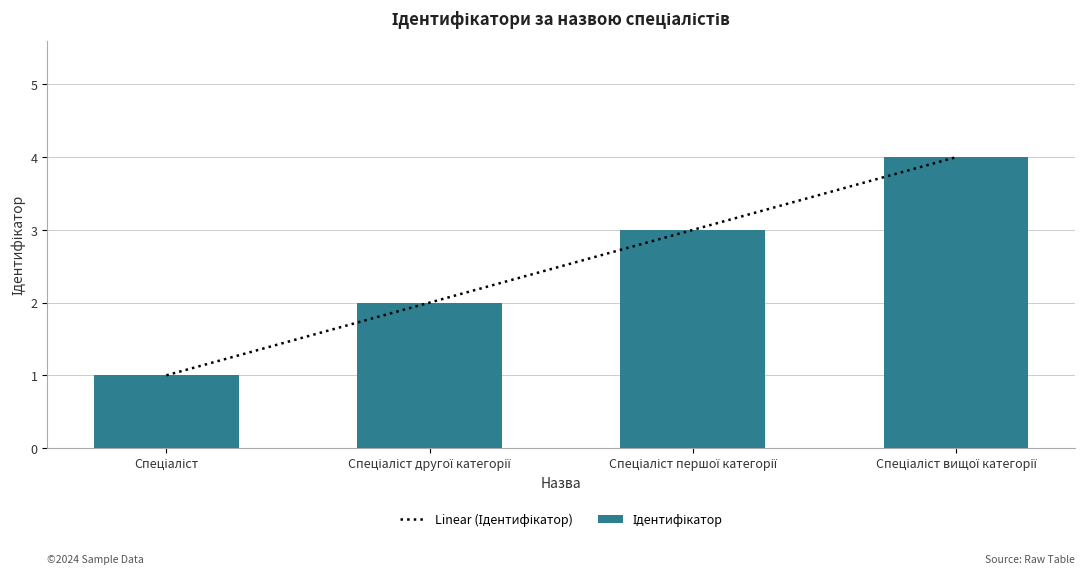

Does the chart contain stacked bars?

No